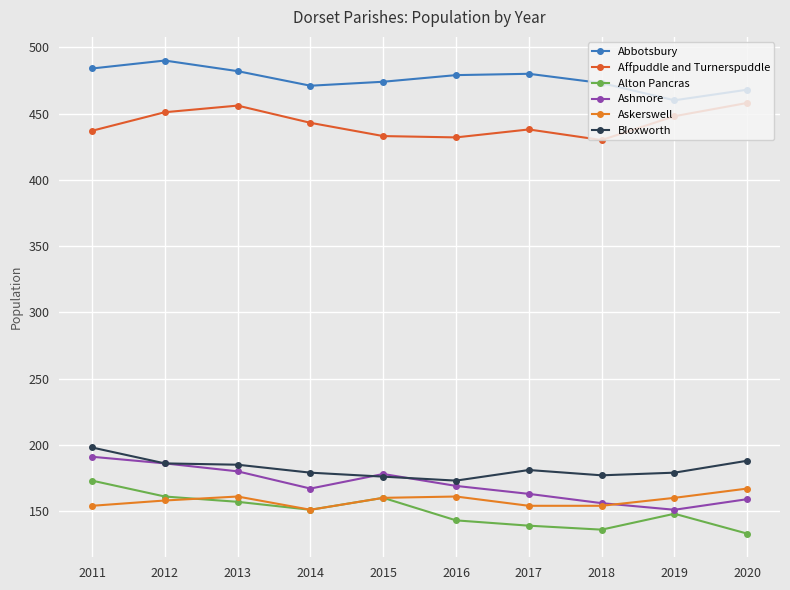

What is the value of the Askerswell point at the 9th from the left?

160